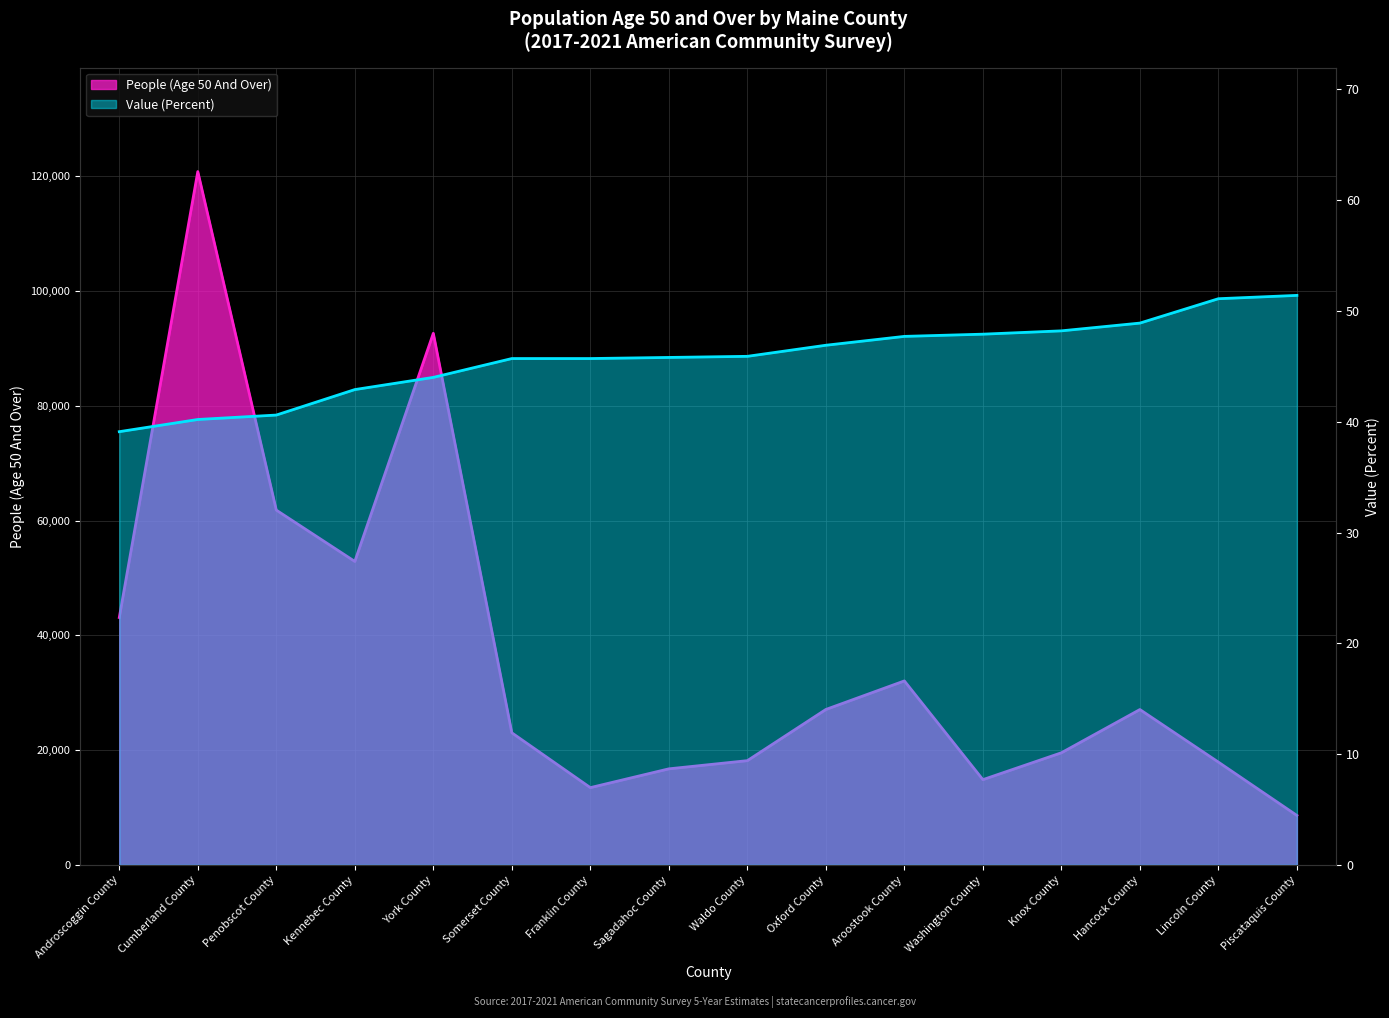

Is it true that Value (Percent) equals 45.8 at Sagadahoc County?

True